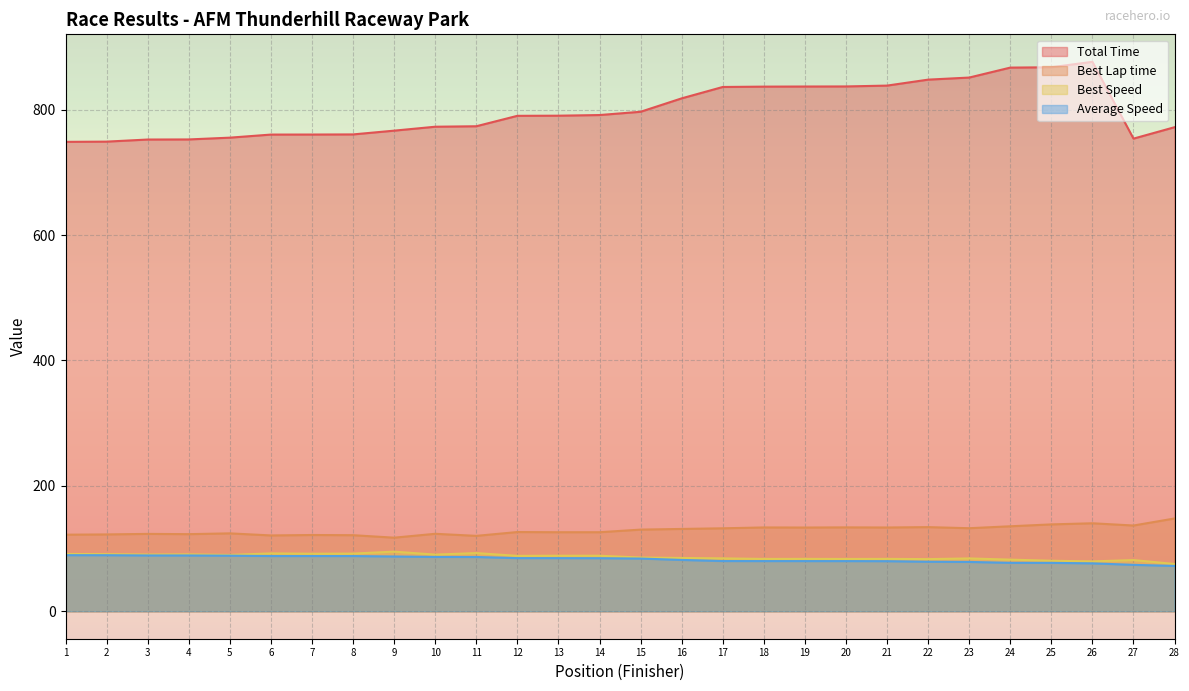

What are all the series names shown in the legend?

Total Time, Best Lap time, Best Speed, Average Speed